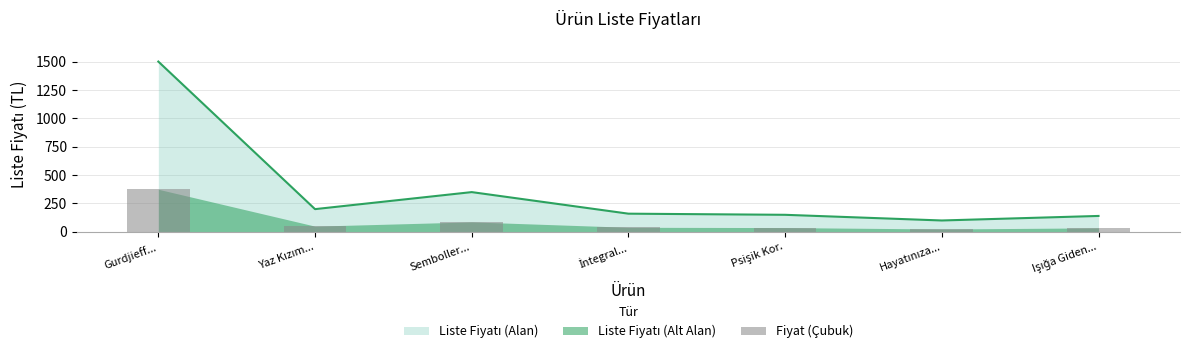

Which has a higher value, Gurdjieff... or Işığa Giden...?

Gurdjieff...